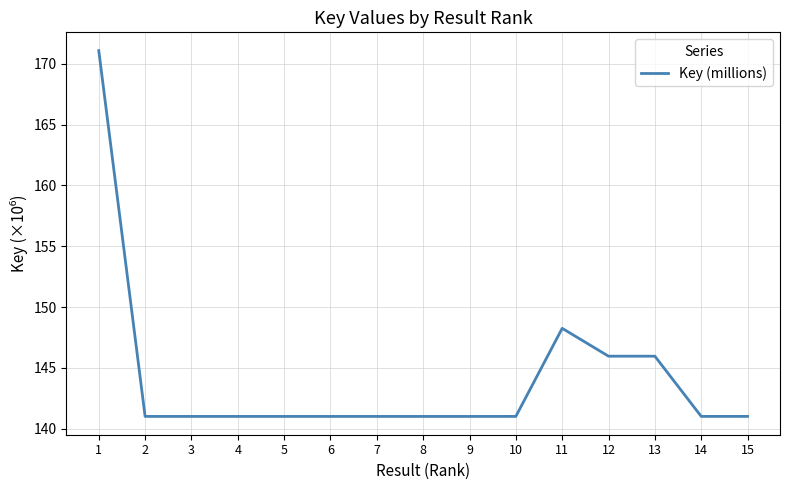

Which has a higher value, 12 or 15?

12